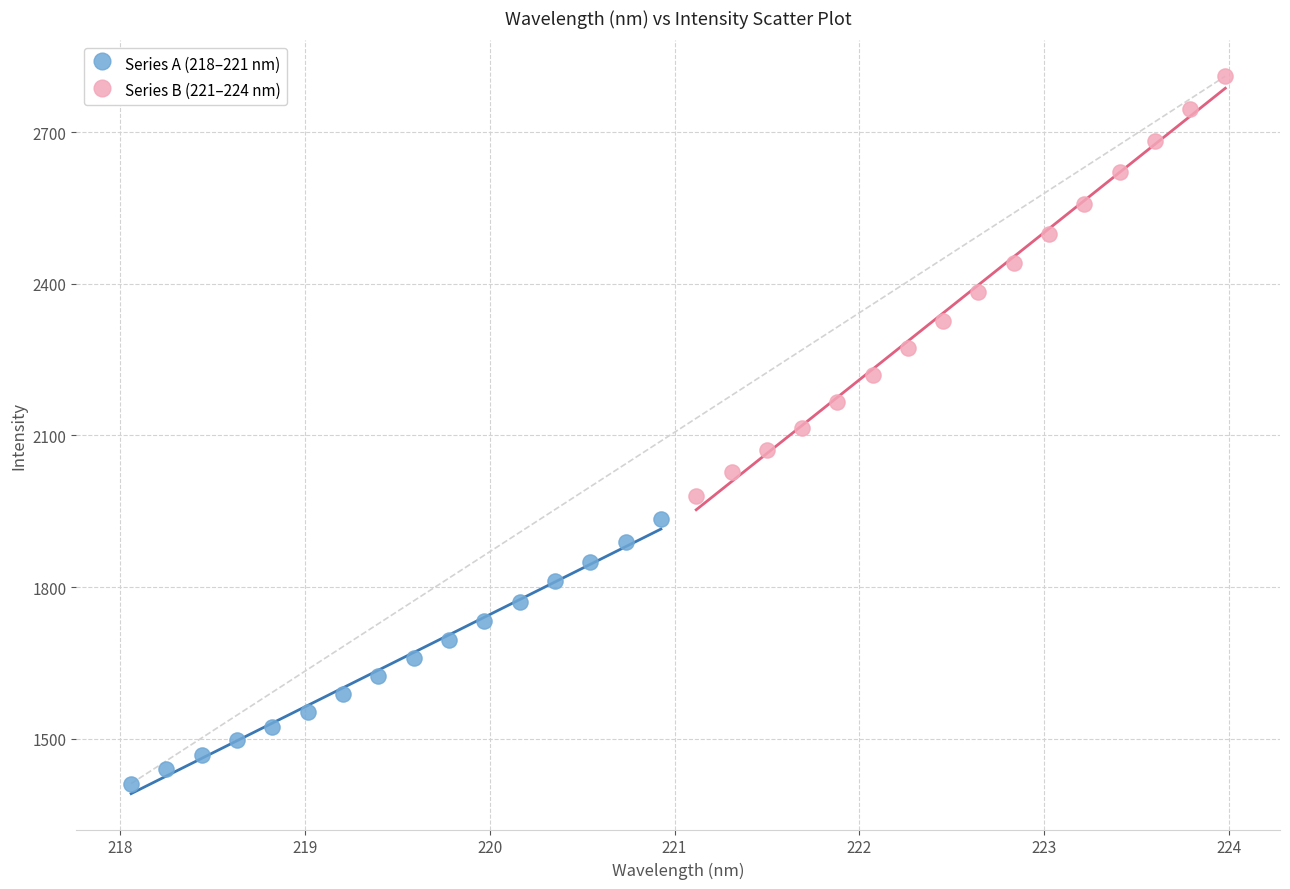

Which series has the largest Y range (max minus min)?

Series B (221–224 nm)